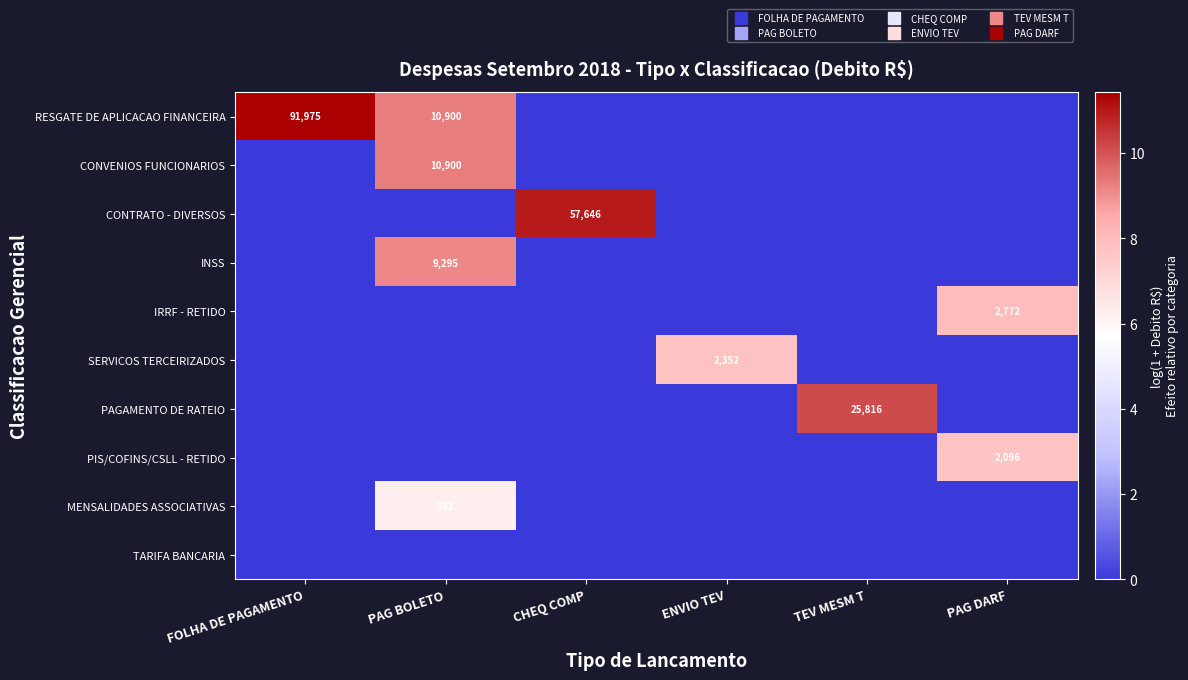

What is the total value across all series at FOLHA DE PAGAMENTO?

11.4